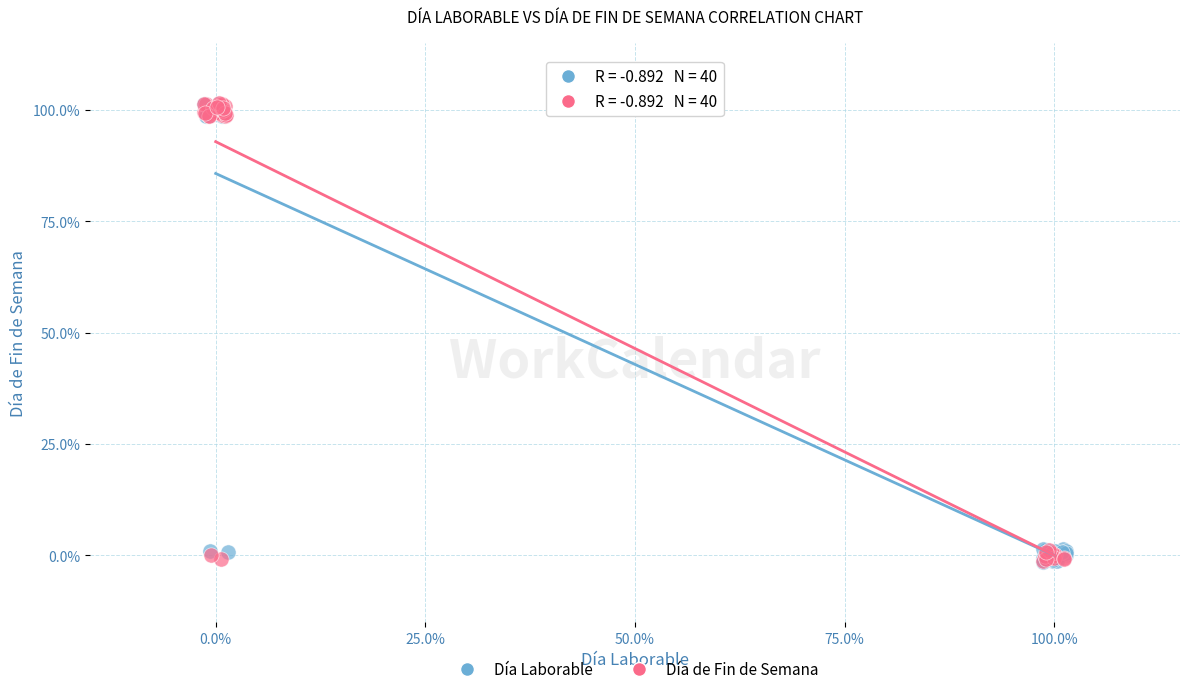

What are all the series names shown in the legend?

Día Laborable, Día de Fin de Semana